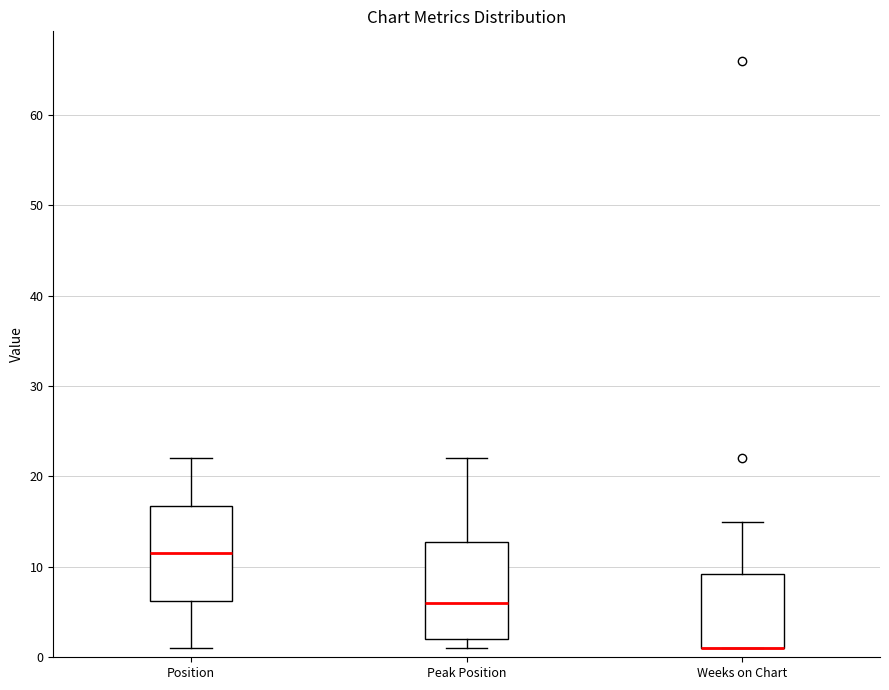

Reading left to right, transcribe this box plot: for each box, give where its median line is, the range the box spans, and where its two whiskers end, as read against the y-axis. The values are not printed on the chart, so give them approximately, as read against the axis.

Position: median 12, box 6 to 17, whiskers 1 to 22
Peak Position: median 6, box 2 to 13, whiskers 1 to 22
Weeks on Chart: median 1 (drawn on the box's lower edge), box 1 to 9, whiskers 1 to 15